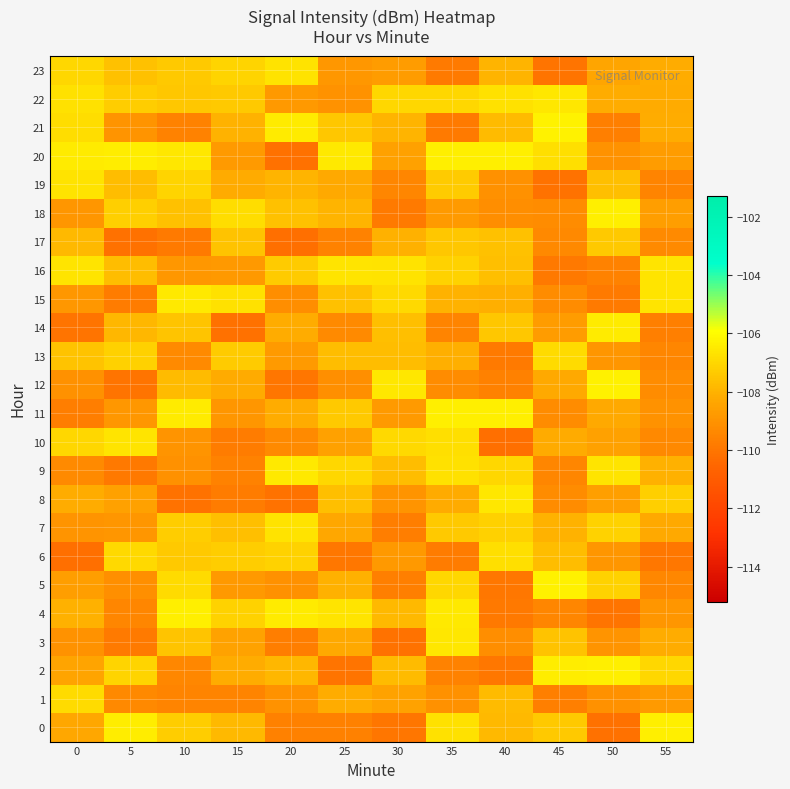

At which category does the chart reach its peak across all series?

45